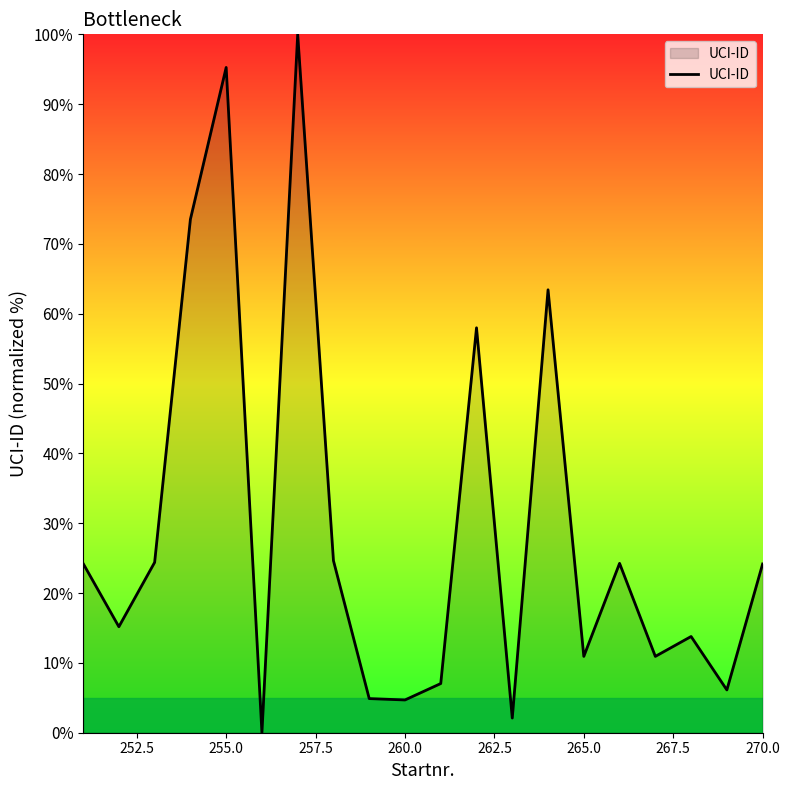

What is the maximum value shown in the chart?

100.0